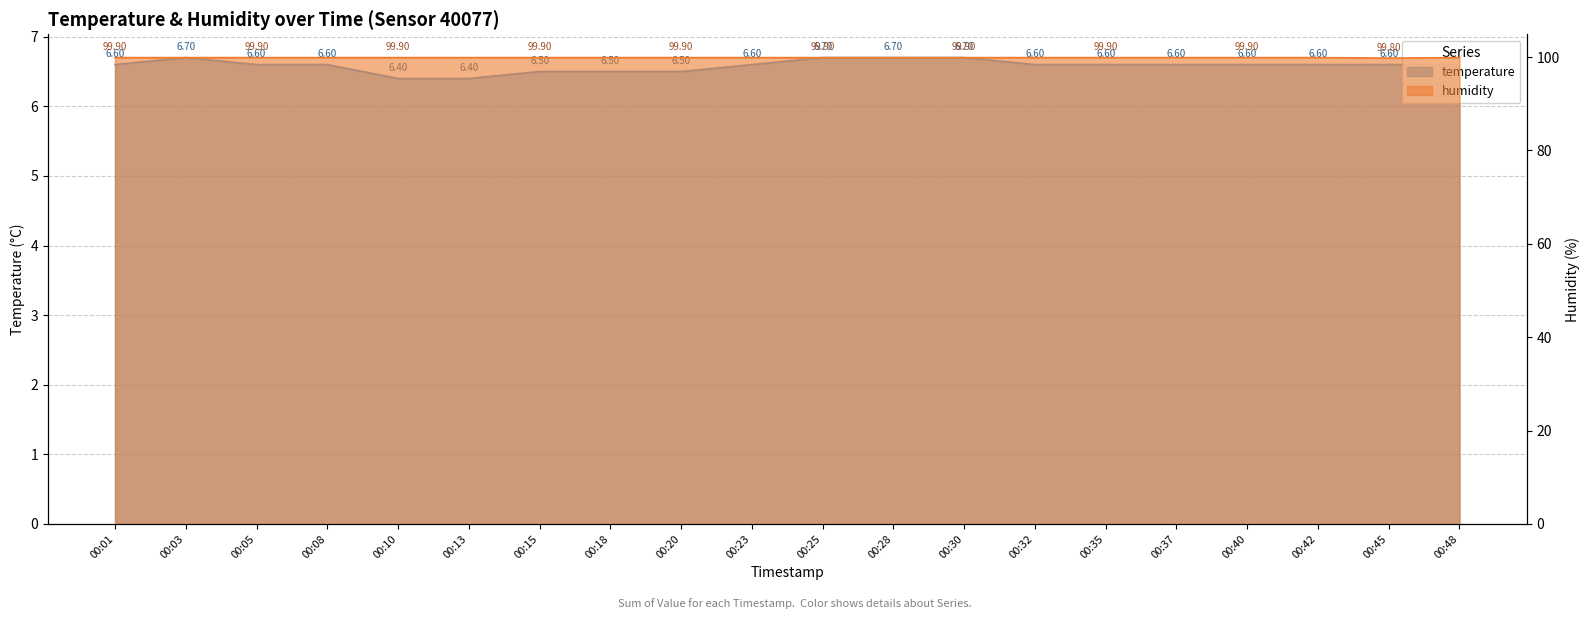

Reading left to right, list all the values displayed in this chart.

temperature: 6.6	6.7	6.6	6.6	6.4	6.4	6.5	6.5	6.5	6.6	6.7	6.7	6.7	6.6	6.6	6.6	6.6	6.6	6.6	6.6
humidity: 99.9	99.9	99.9	99.9	99.9	99.9	99.9	99.9	99.9	99.9	99.9	99.9	99.9	99.9	99.9	99.9	99.9	99.9	99.8	99.9